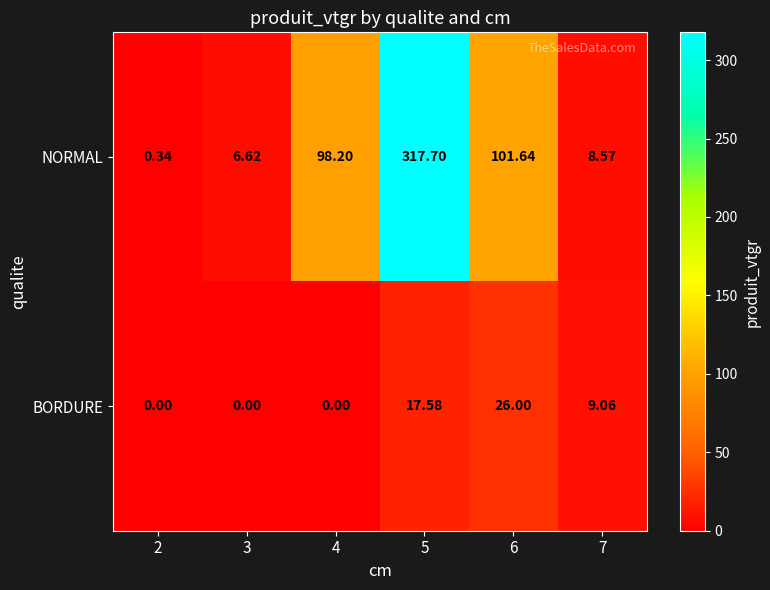

Which series has the widest spread of values?

NORMAL